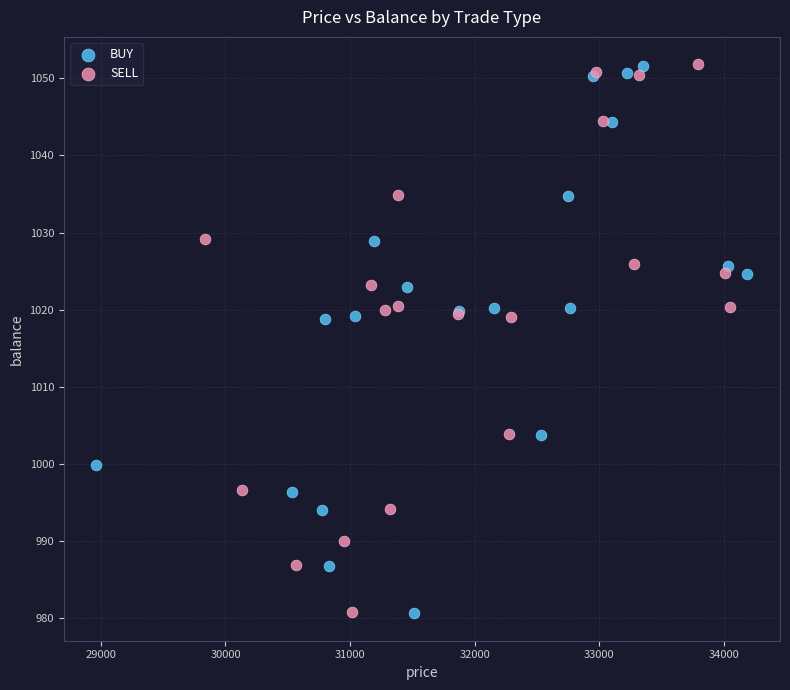

What are all the series names shown in the legend?

BUY, SELL